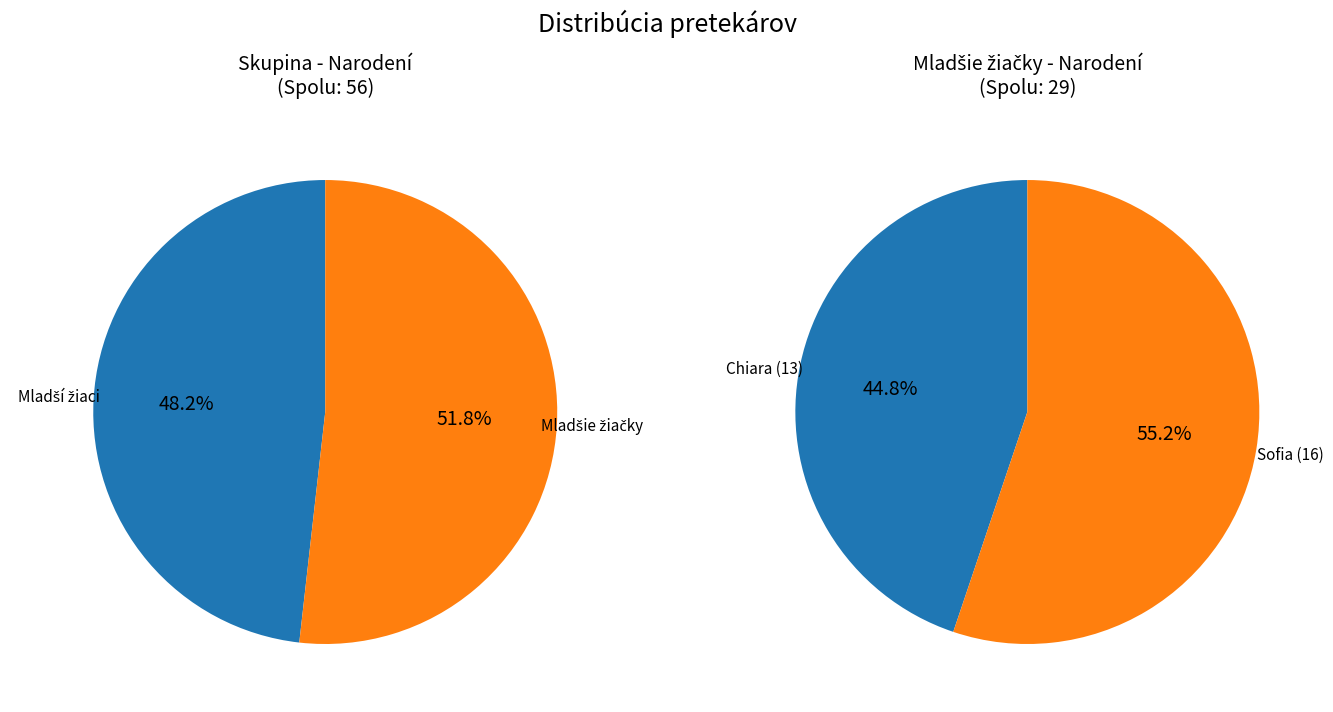

How many segments does this pie chart have?

2